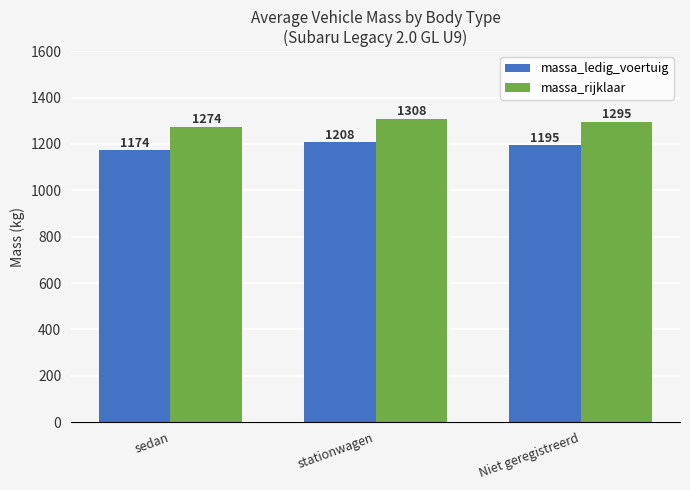

What is the spread (max minus min) of values at stationwagen?

100